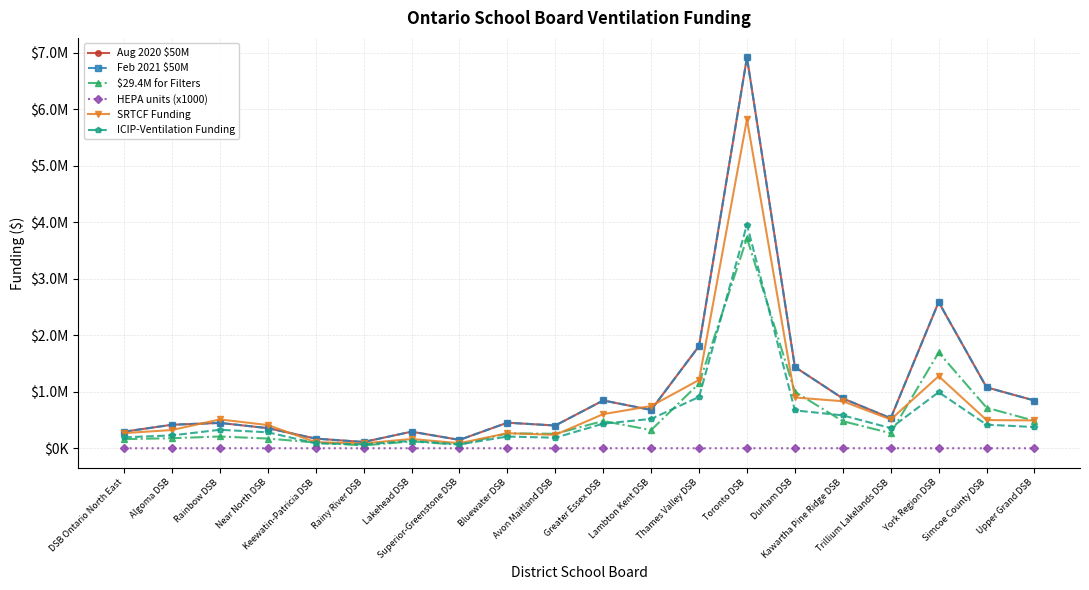

What is the sum of the Aug 2020 $50M values at Avon Maitland DSB and Bluewater DSB?

855700